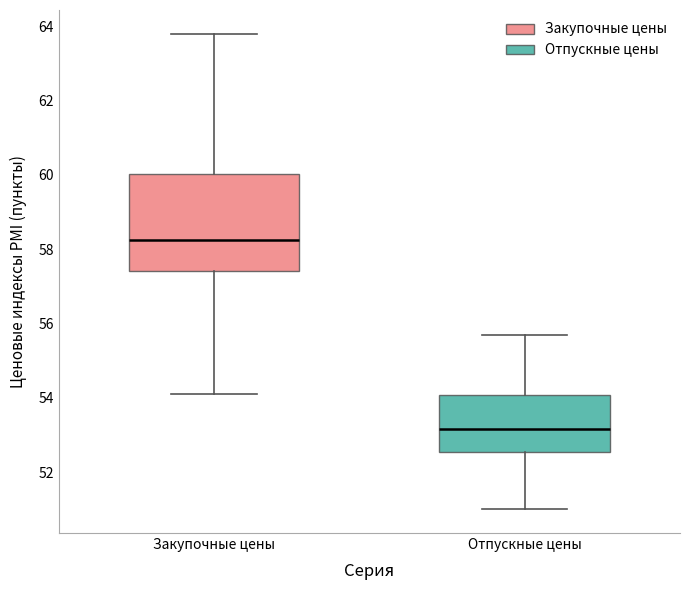

Reading left to right, transcribe this box plot: for each box, give where its median line is, the range the box spans, and where its two whiskers end, as read against the y-axis. The values are not printed on the chart, so give them approximately, as read against the axis.

Закупочные цены: median 58.2, box 57.4 to 60.0, whiskers 54.2 to 63.8
Отпускные цены: median 53.2, box 52.6 to 54.0, whiskers 51.0 to 55.8